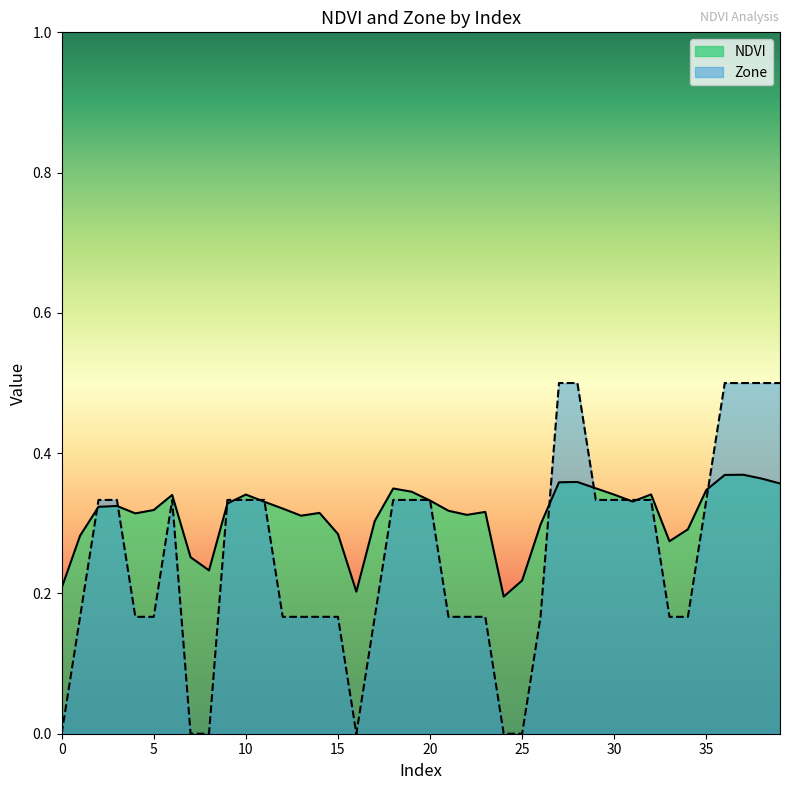

What is the maximum value shown in the chart?

0.5